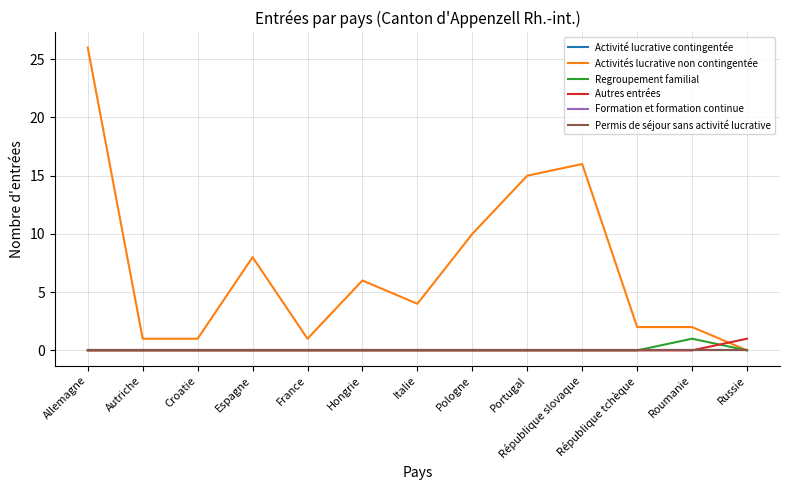

True or false: Permis de séjour sans activité lucrative and Activité lucrative contingentée intersect in this chart.

False